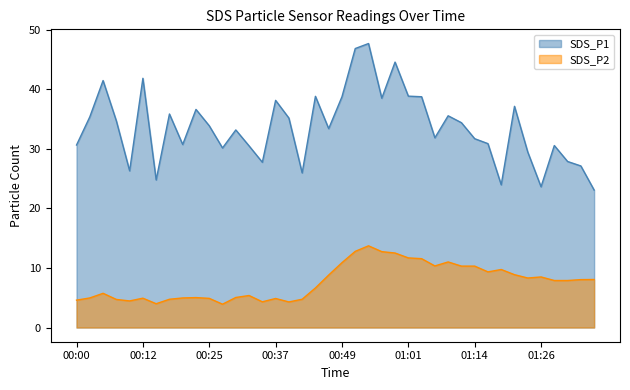

Rank the series by their average value, from highest to lowest.

SDS_P1, SDS_P2